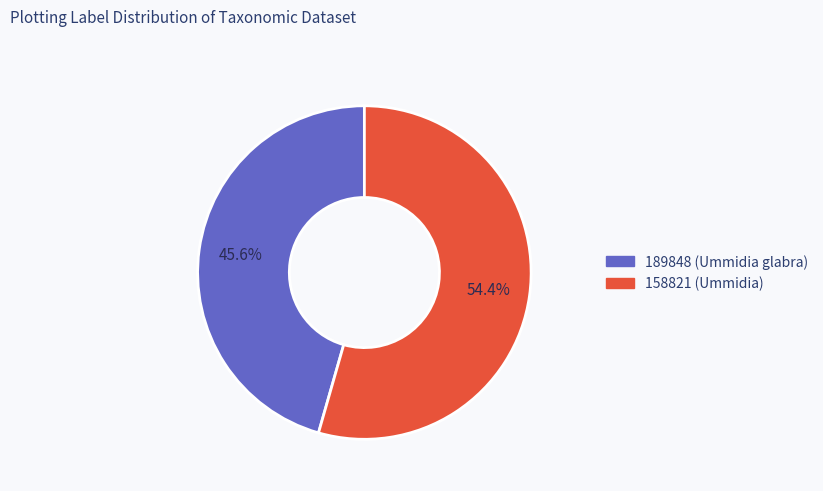

Rank the categories by value from lowest to highest.

189848 (Ummidia glabra), 158821 (Ummidia)